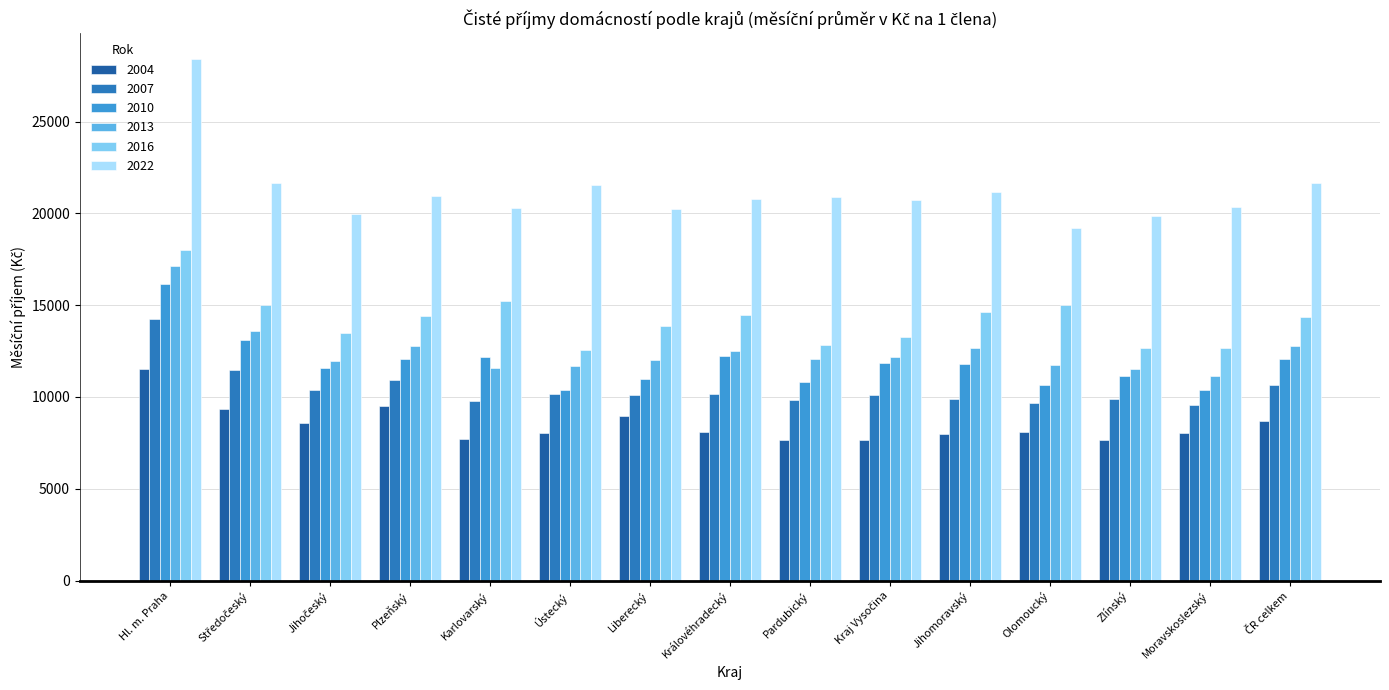

What are all the series names shown in the legend?

2004, 2007, 2010, 2013, 2016, 2022